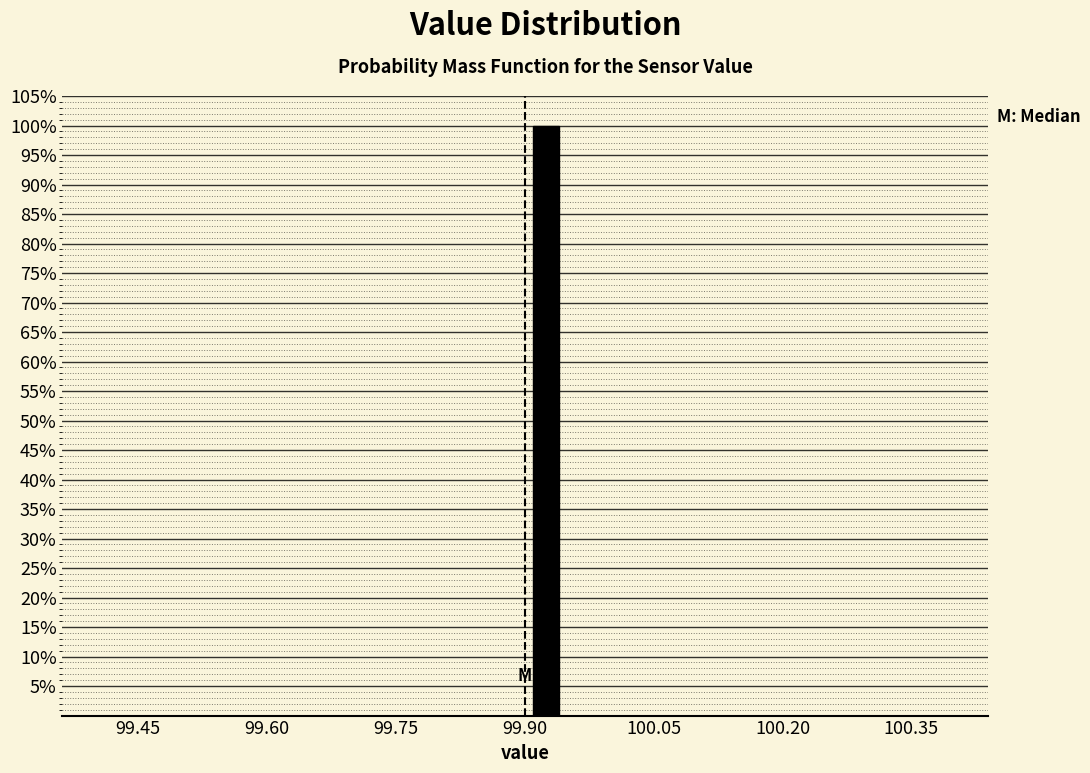

Around what value on the x-axis is the tallest bar? Give the approximate position of its centre, as read against the axis.

99.92